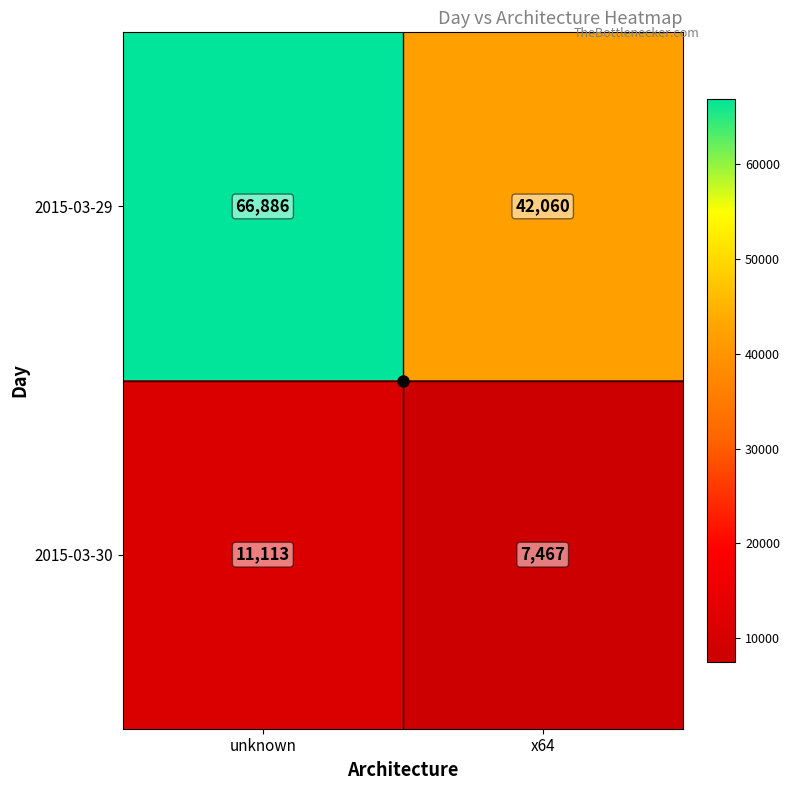

List the series in order of their overall mean, lowest first.

2015-03-30, 2015-03-29